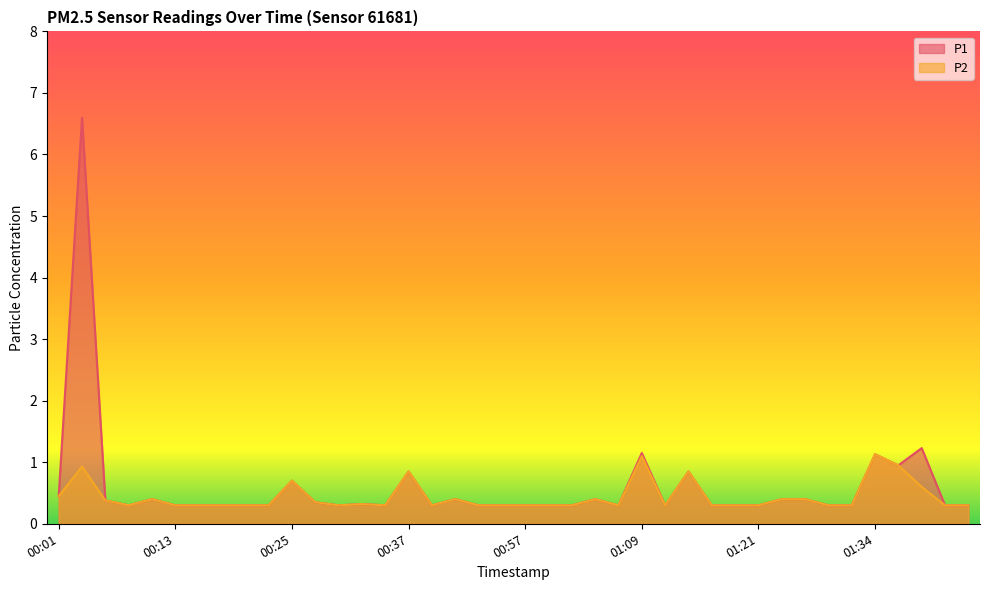

How many lines are shown in the chart?

2